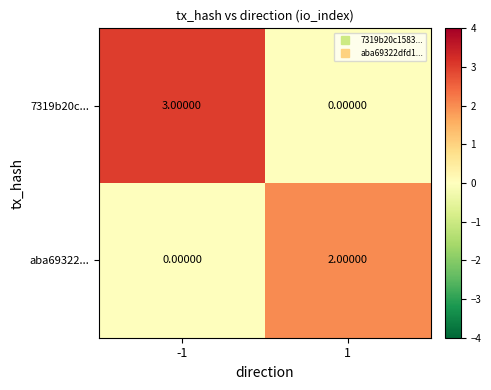

What is the sum of the 7319b20c... values at -1 and 1?

3